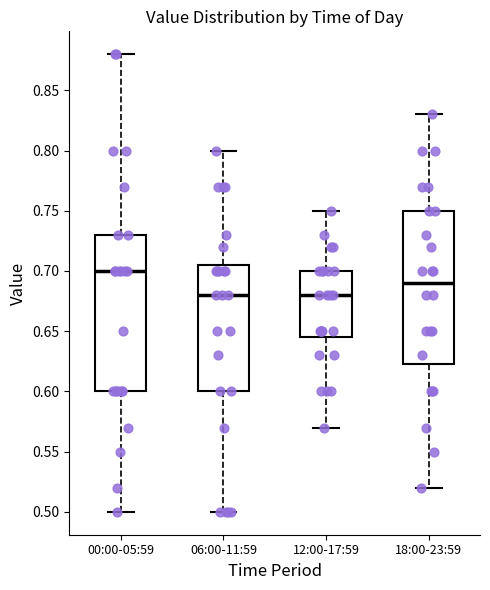

Which box's median line is the highest?

00:00-05:59